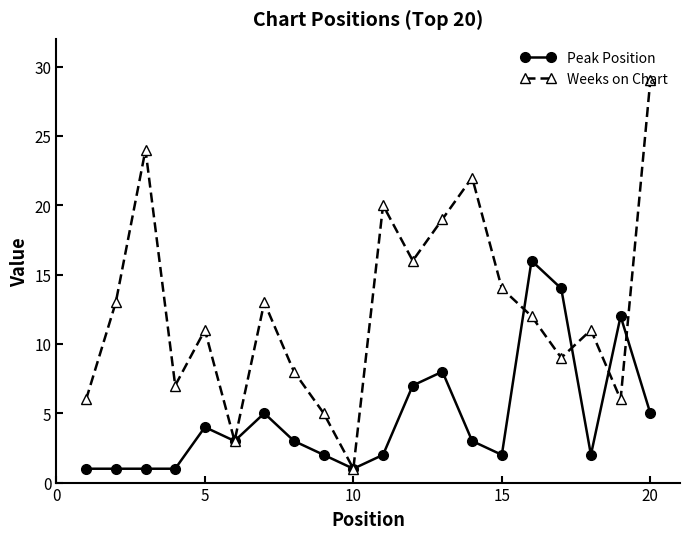

Which series has the widest spread of values?

Weeks on Chart